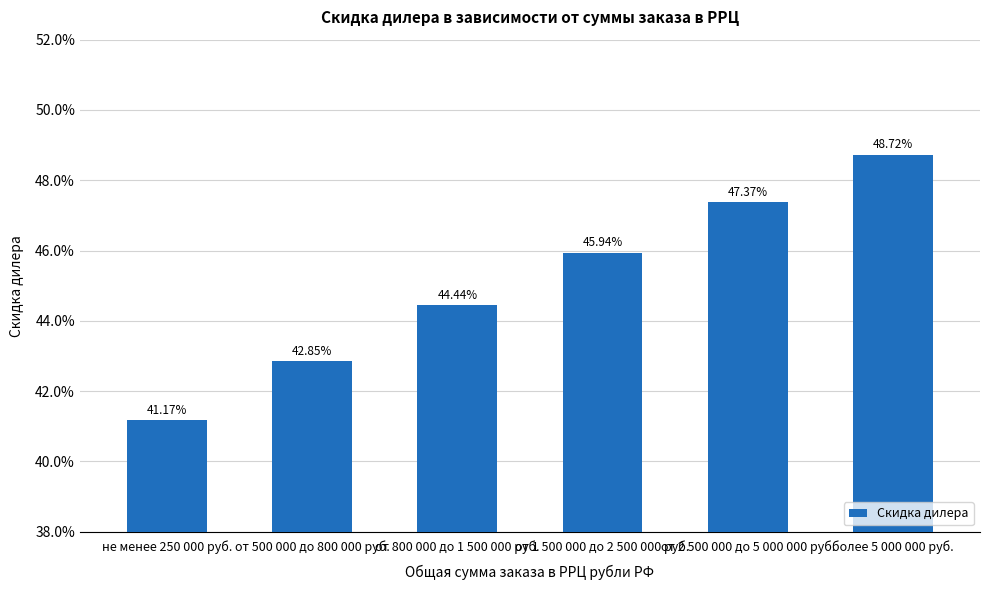

Is it true that the value at от 2 500 000 до 5 000 000 руб. is 0.5?

True